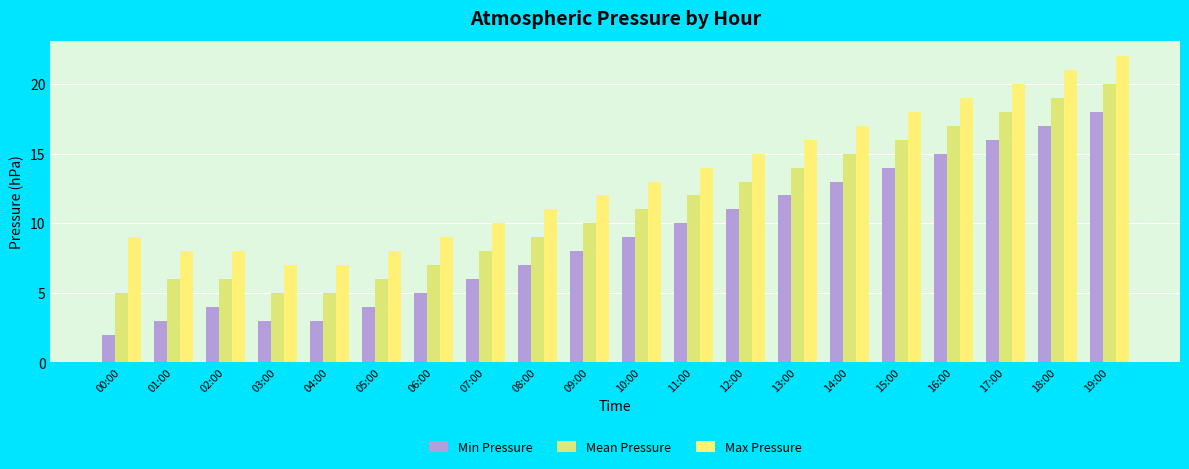

Is the value of Min Pressure at 13:00 greater than the value of Max Pressure at 09:00?

No